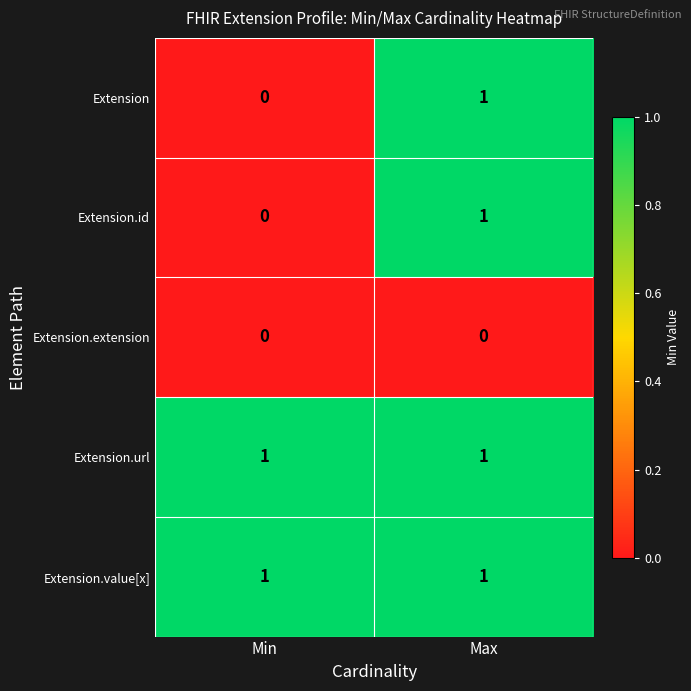

Which category has the lowest value in the Extension.id series?

Min